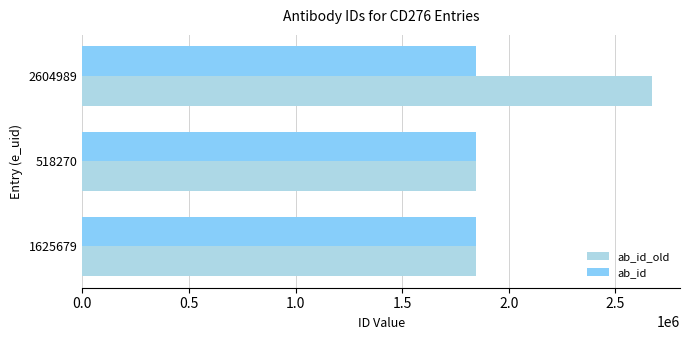

Which label corresponds to the largest value in the chart?

2604989